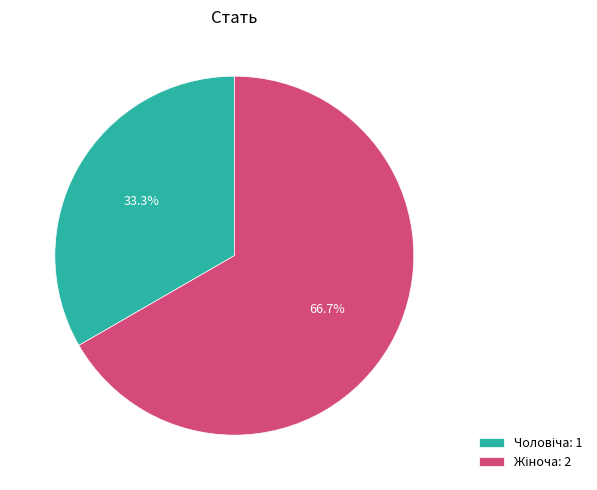

Is there any slice that represents more than half of the pie?

Yes